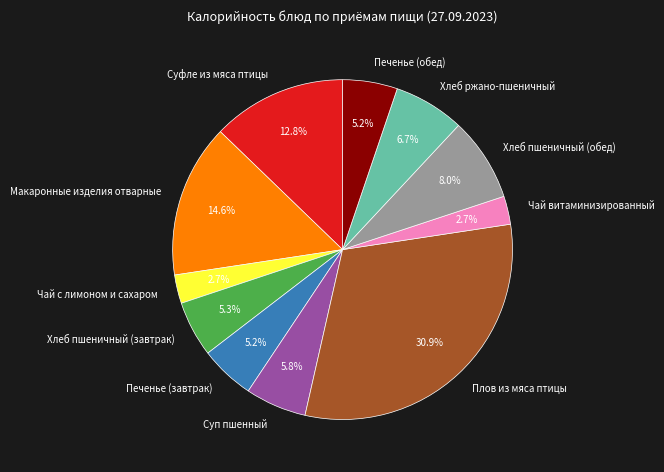

Count the number of slices in the pie.

11